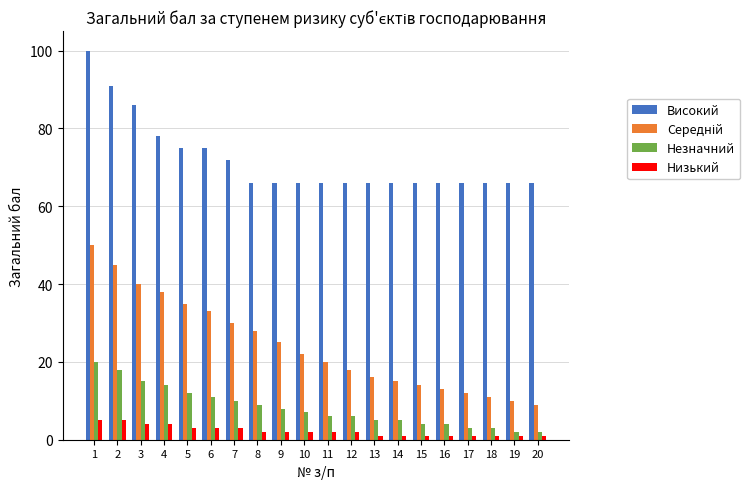

True or false: Високий has a value of 75 at 5.

True